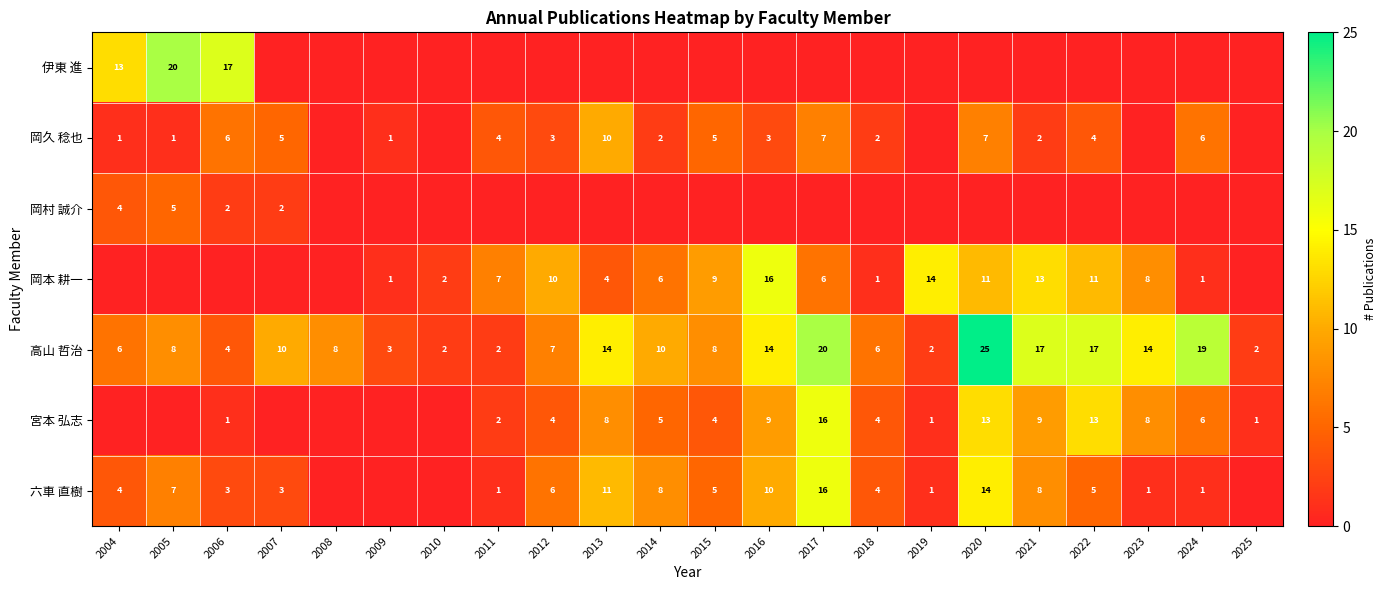

How many categories are shown in the chart?

22